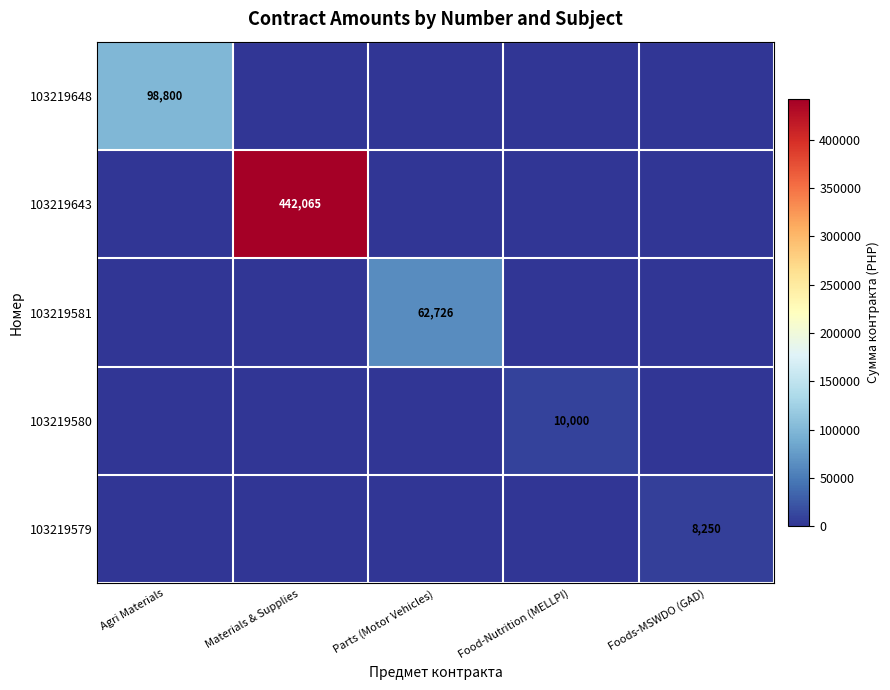

Is it true that 103219643 equals 210379 at Materials & Supplies?

False